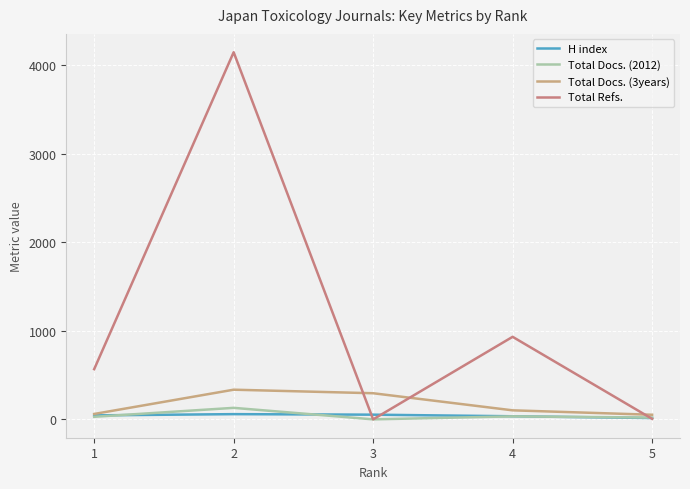

Rank the series at 2 from lowest to highest value.

H index, Total Docs. (2012), Total Docs. (3years), Total Refs.